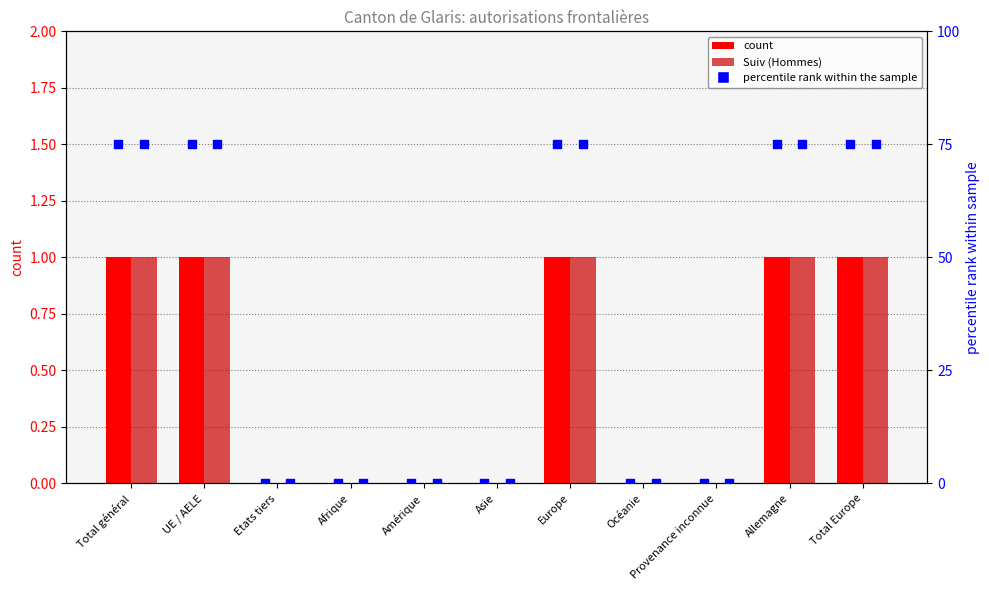

What are all the series names shown in the legend?

count, Suiv (Hommes), percentile rank within the sample